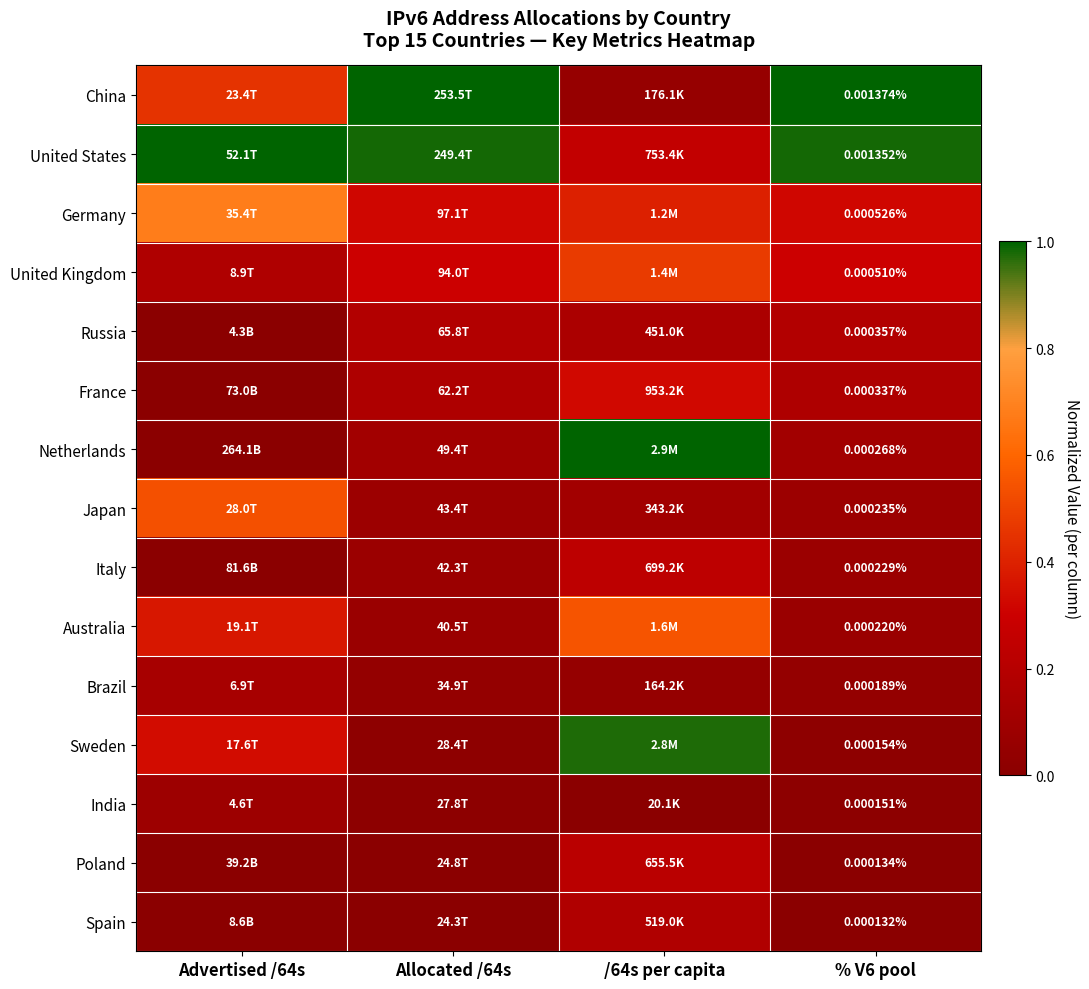

What is the sum of the Brazil values at Advertised /64s and % V6 pool?

0.2